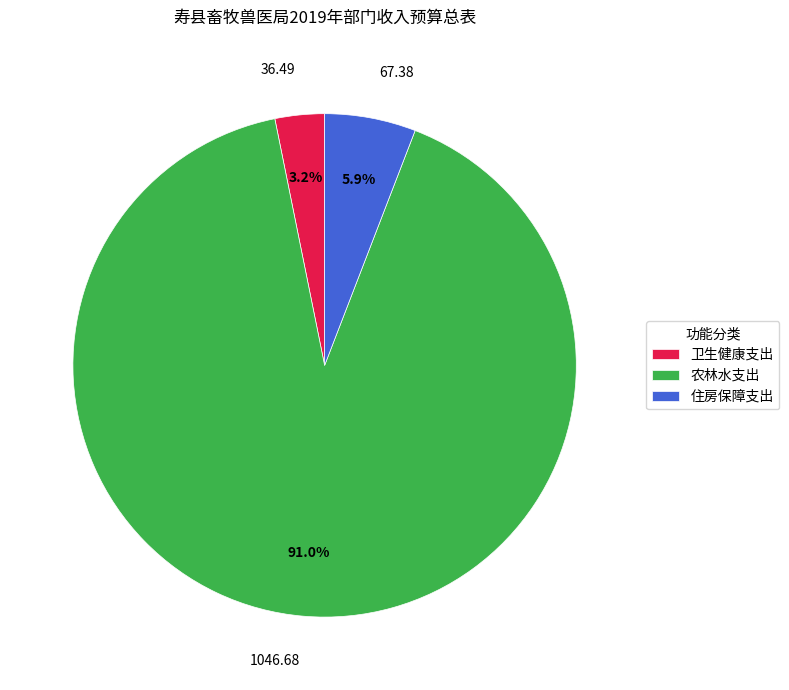

What is the smallest slice in the pie chart?

卫生健康支出